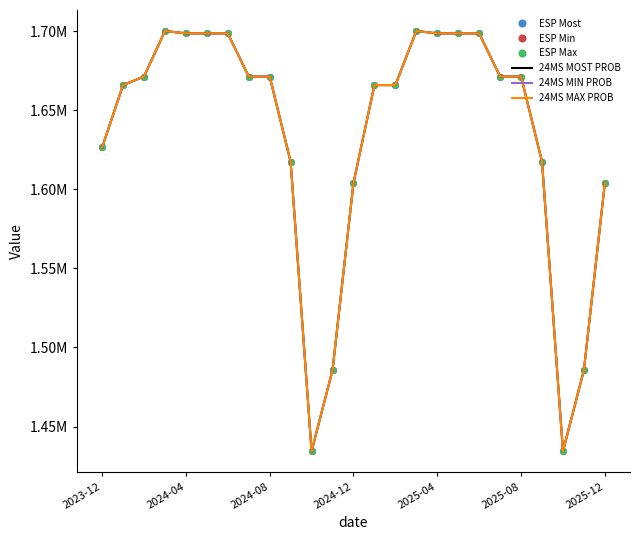

What is the average value of the ESP Min series?

1634300.5